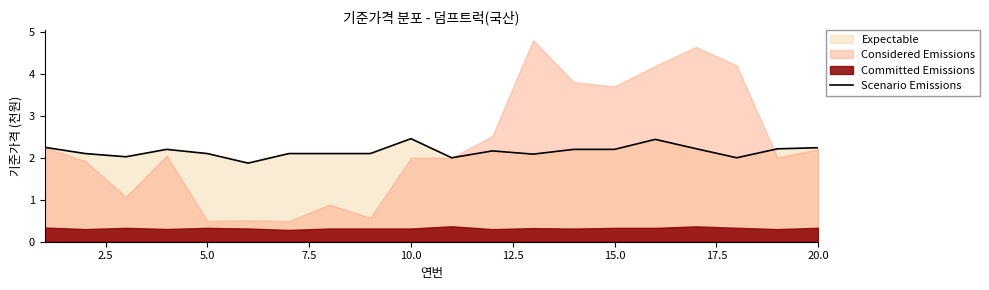

What is the sum of all values?

43.1